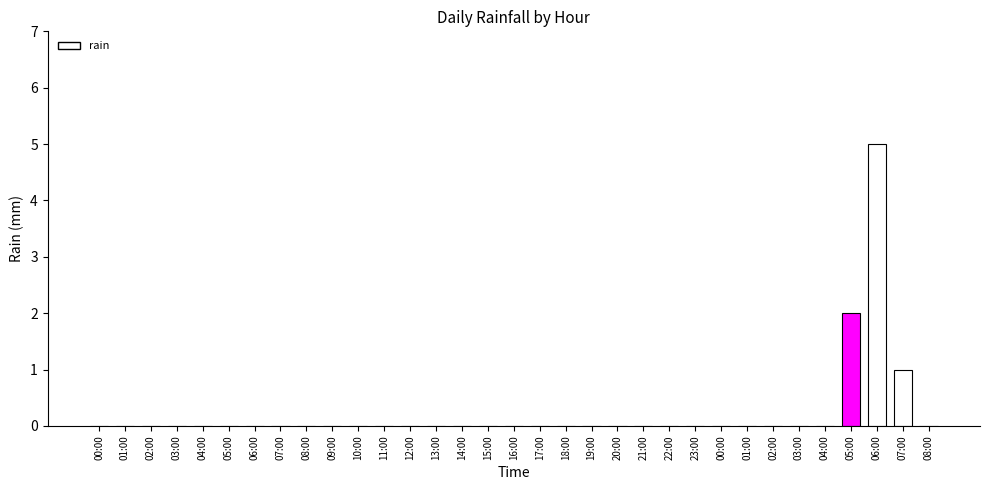

How many distinct data groups are displayed?

1